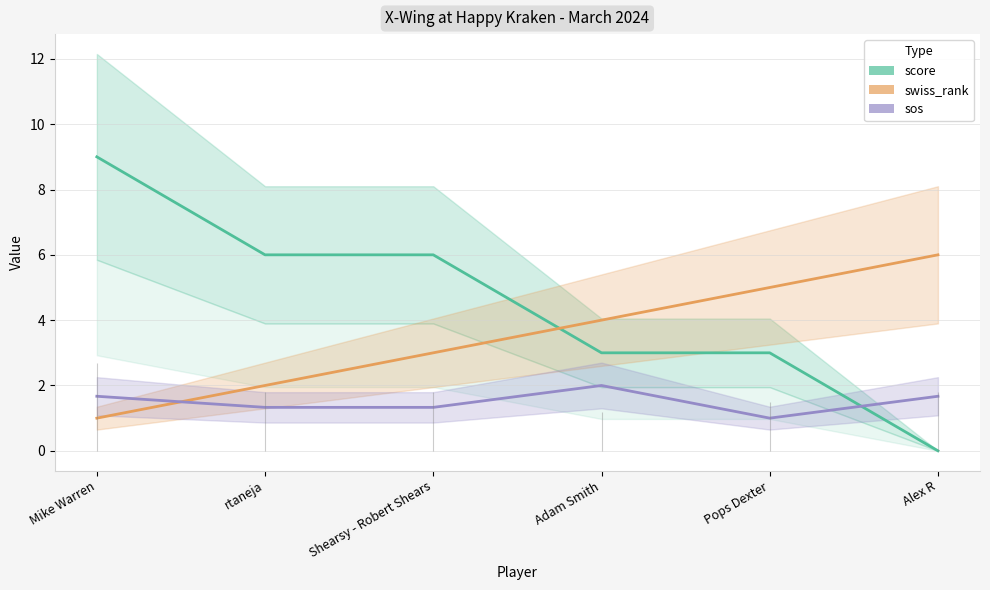

What is the value of the sos point at the 6th from the left?

1.7